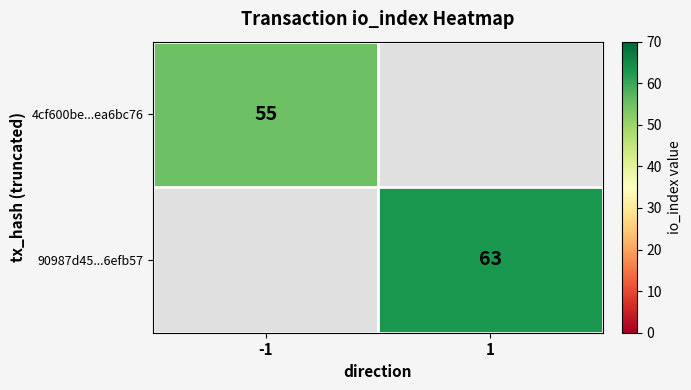

Is it true that 4cf600be...ea6bc76 equals 85 at -1?

False